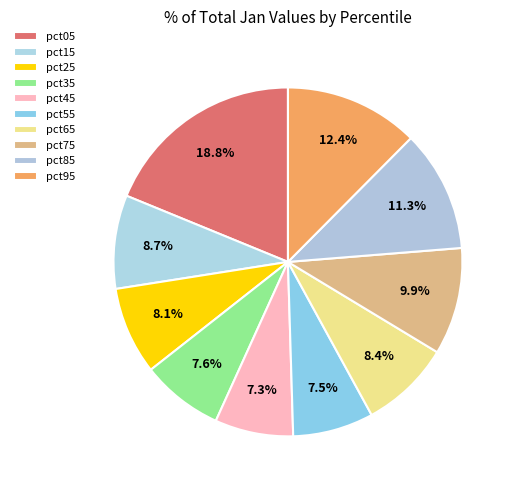

True or false: pct75 accounts for 10% of the total.

True